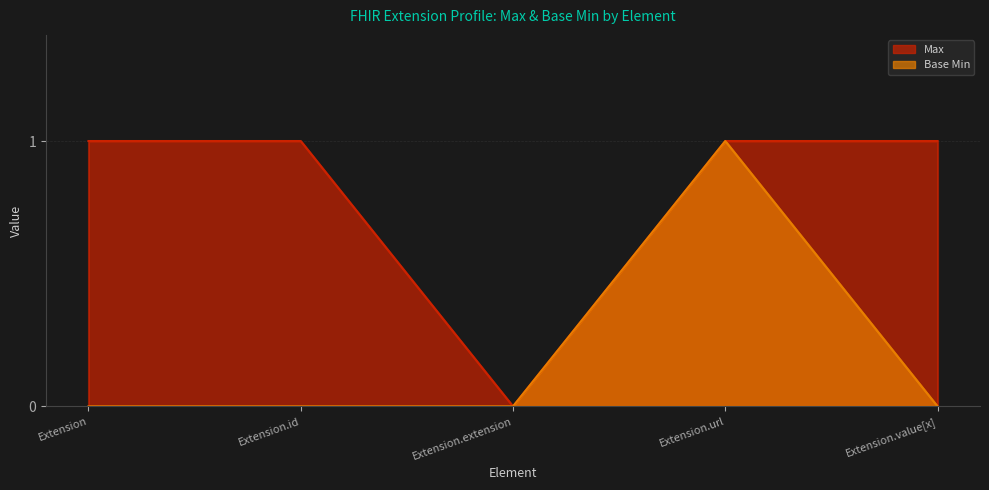

At which category does Base Min reach its first local peak?

Extension.url